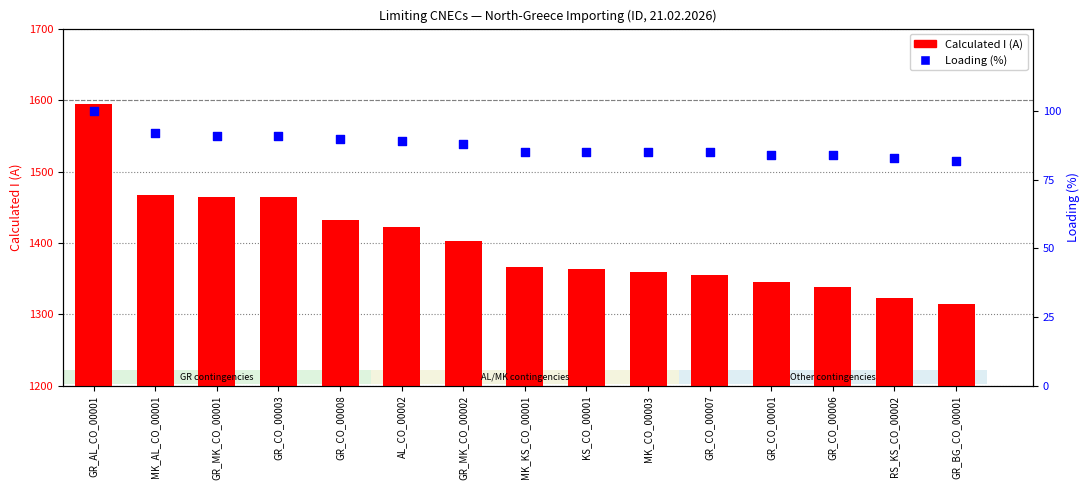

Which series reaches the minimum Y coordinate?

Loading (%)